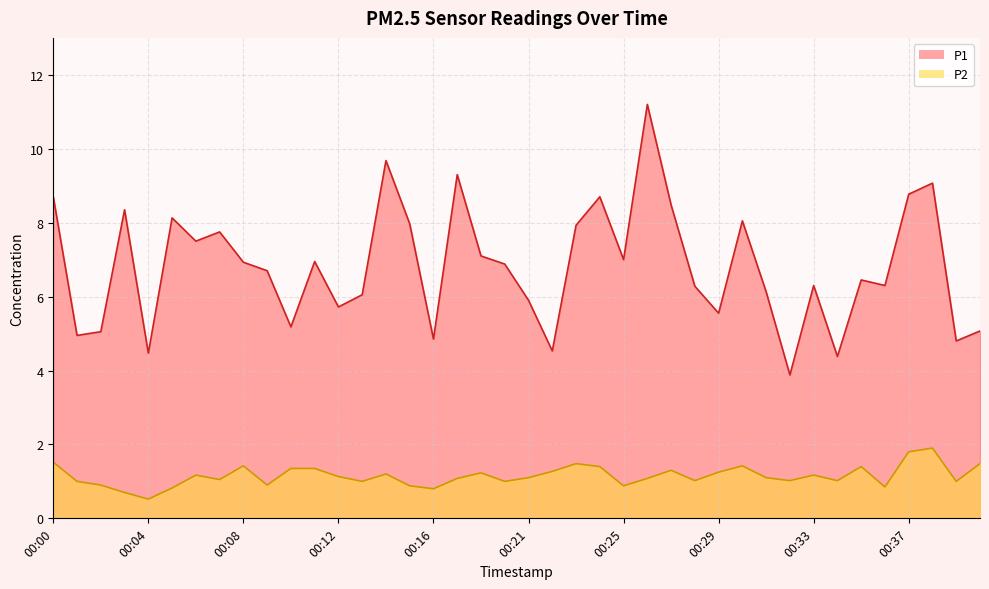

What is the value of the P2 point at the 12th from the left?

1.4